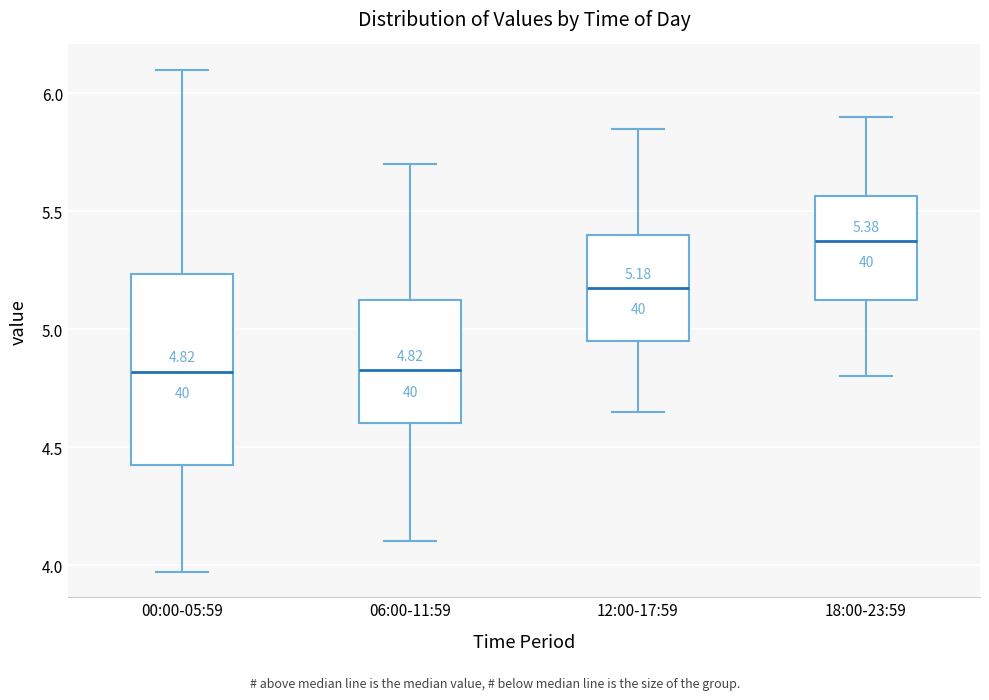

Comparing the boxes themselves (not the whiskers), which one is the tallest?

00:00-05:59